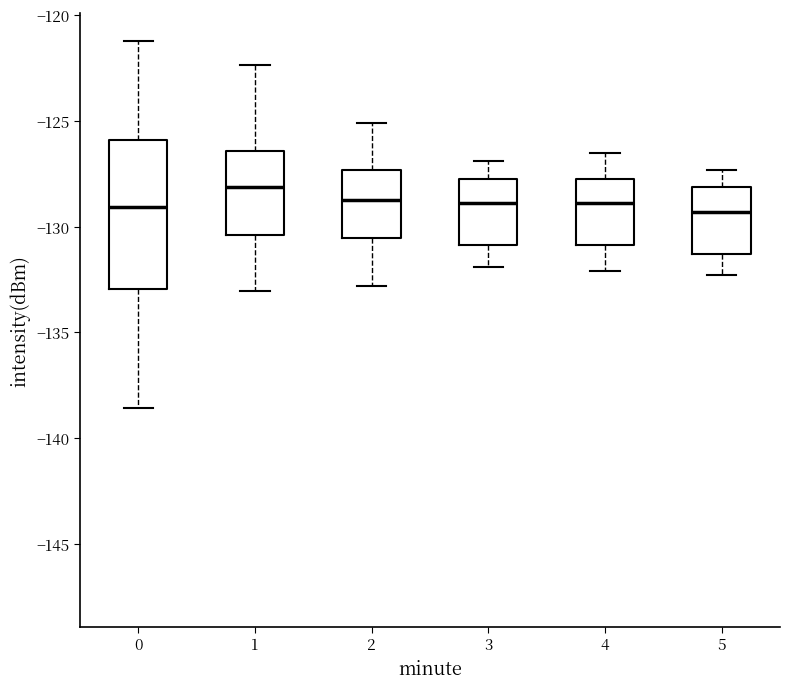

Comparing the boxes themselves (not the whiskers), which one is the tallest?

0